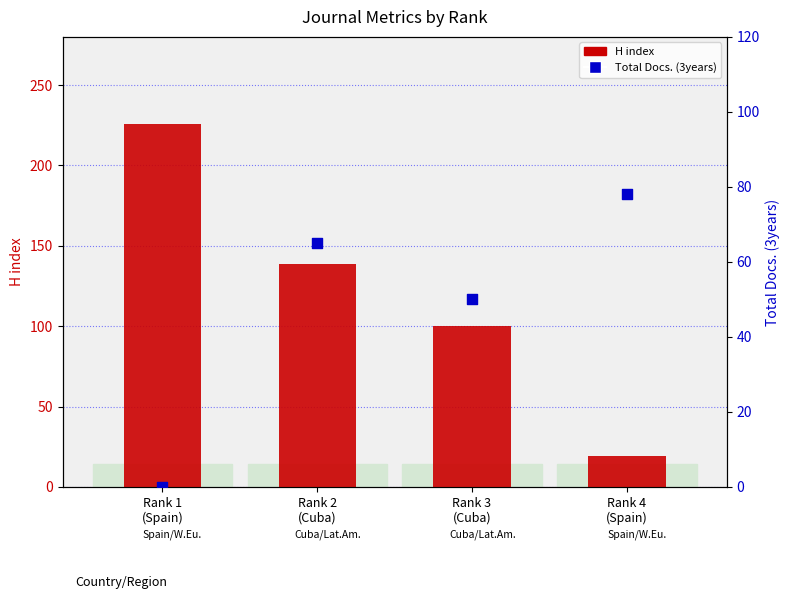

What are all the series names shown in the legend?

H index, Total Docs. (3years)